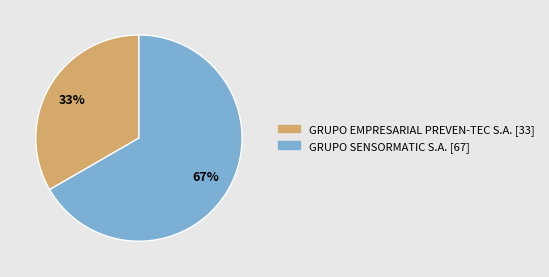

Do GRUPO SENSORMATIC S.A. and GRUPO EMPRESARIAL PREVEN-TEC S.A. together represent more than half of the pie?

Yes